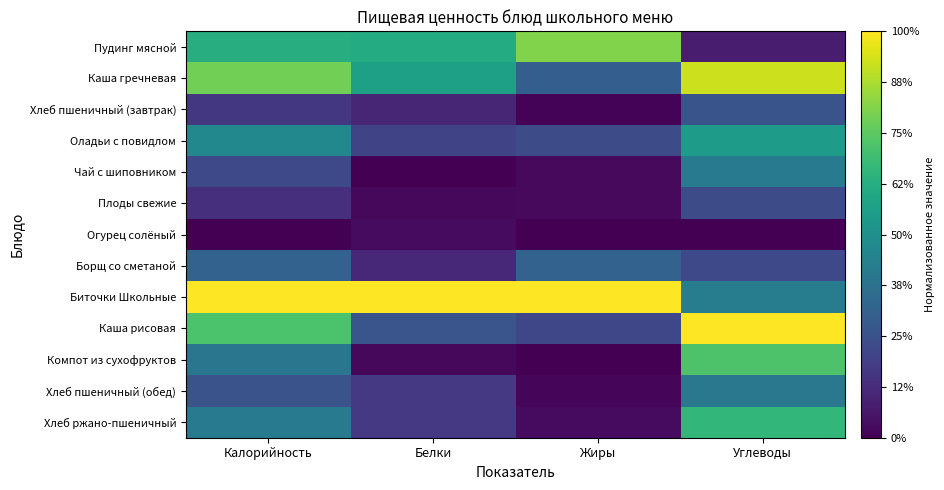

Reading left to right, transcribe all the data shown in this chart.

Пудинг мясной: Калорийность=0.6	Белки=0.6	Жиры=0.8	Углеводы=0.1
Каша гречневая: Калорийность=0.8	Белки=0.6	Жиры=0.3	Углеводы=0.9
Хлеб пшеничный (завтрак): Калорийность=0.2	Белки=0.1	Жиры=0.0	Углеводы=0.3
Оладьи с повидлом: Калорийность=0.5	Белки=0.2	Жиры=0.2	Углеводы=0.5
Чай с шиповником: Калорийность=0.2	Белки=0.0	Жиры=0.0	Углеводы=0.4
Плоды свежие: Калорийность=0.1	Белки=0.0	Жиры=0.0	Углеводы=0.2
Огурец солёный: Калорийность=0.0	Белки=0.0	Жиры=0.0	Углеводы=0.0
Борщ со сметаной: Калорийность=0.3	Белки=0.1	Жиры=0.3	Углеводы=0.2
Биточки Школьные: Калорийность=1.0	Белки=1.0	Жиры=1.0	Углеводы=0.4
Каша рисовая: Калорийность=0.7	Белки=0.3	Жиры=0.2	Углеводы=1.0
Компот из сухофруктов: Калорийность=0.4	Белки=0.0	Жиры=0.0	Углеводы=0.7
Хлеб пшеничный (обед): Калорийность=0.3	Белки=0.2	Жиры=0.0	Углеводы=0.4
Хлеб ржано-пшеничный: Калорийность=0.4	Белки=0.2	Жиры=0.0	Углеводы=0.7